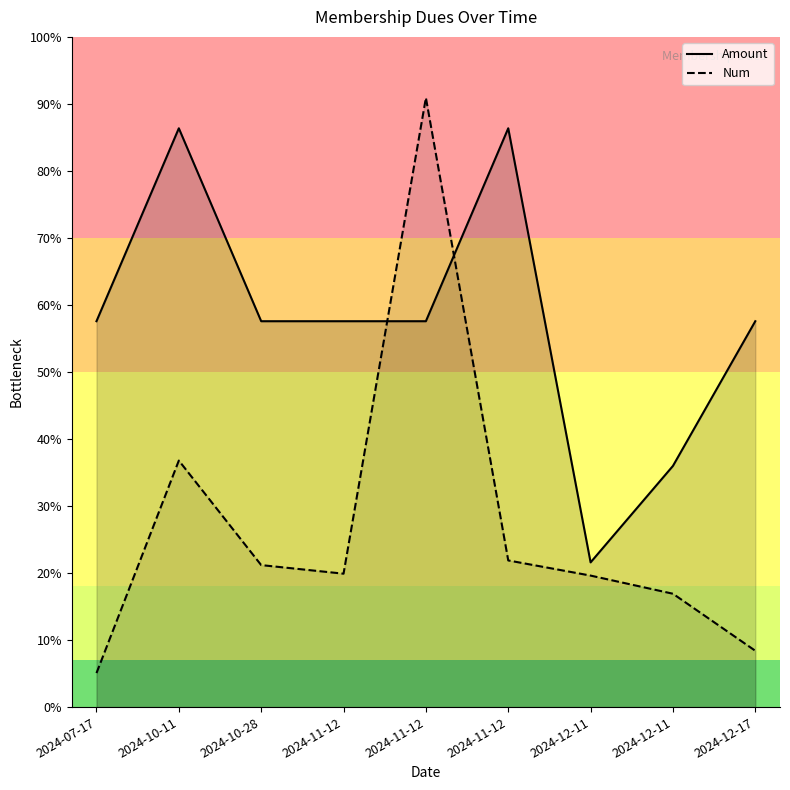

How many data points in Num are above 1118?

4